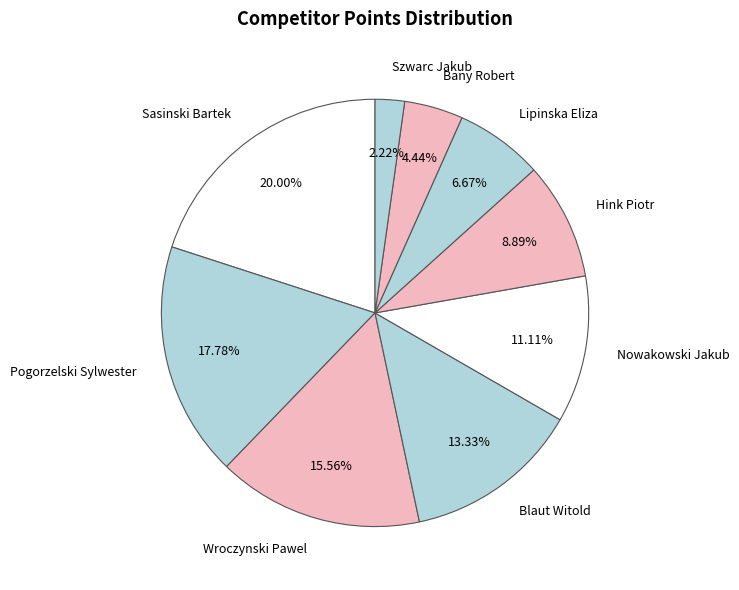

Between Wroczynski Pawel and Hink Piotr, which is larger?

Wroczynski Pawel